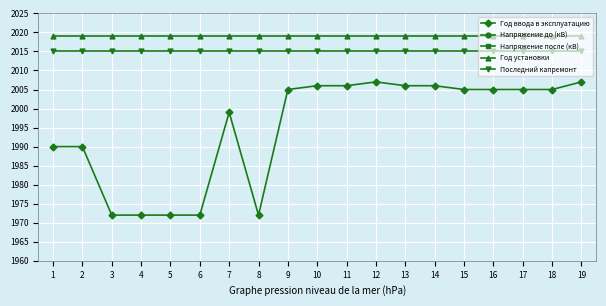

Read the Напряжение до (кВ) value at 13, to the nearest 5.

10